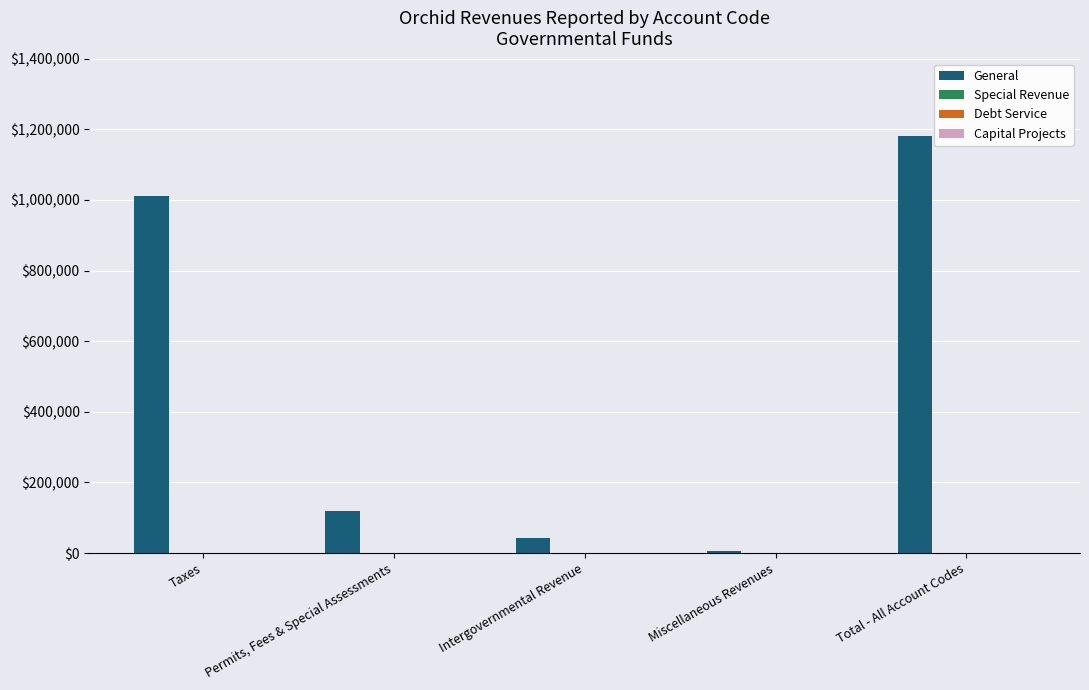

What is the sum of all values?

2359846